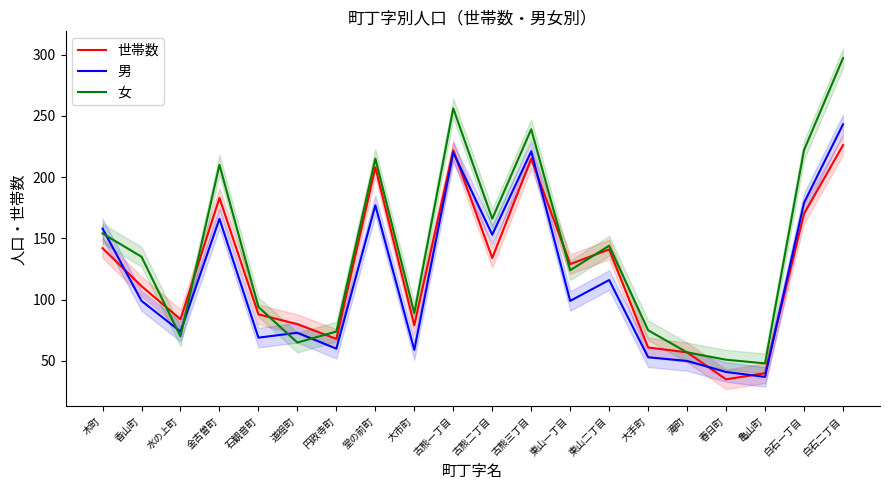

Rank the series at 白石一丁目 from highest to lowest value.

女, 男, 世帯数